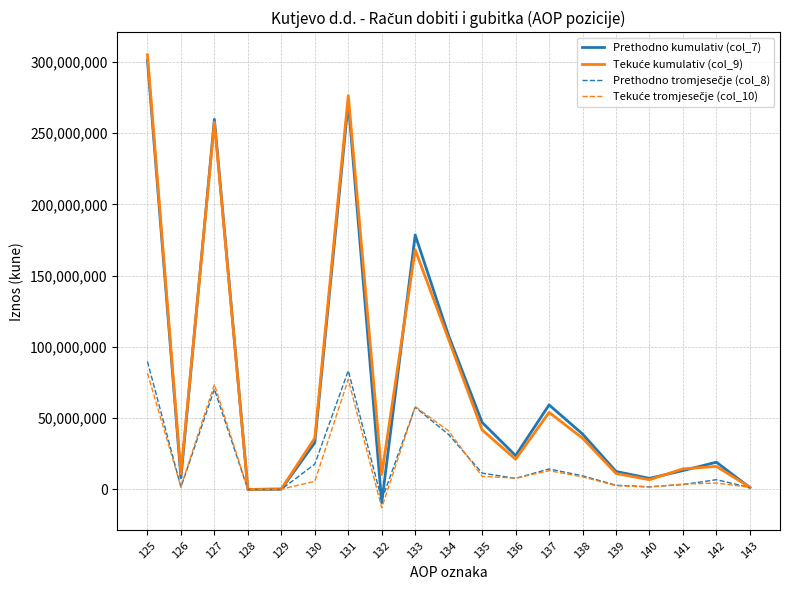

What is the minimum value shown in the chart?

-12900514